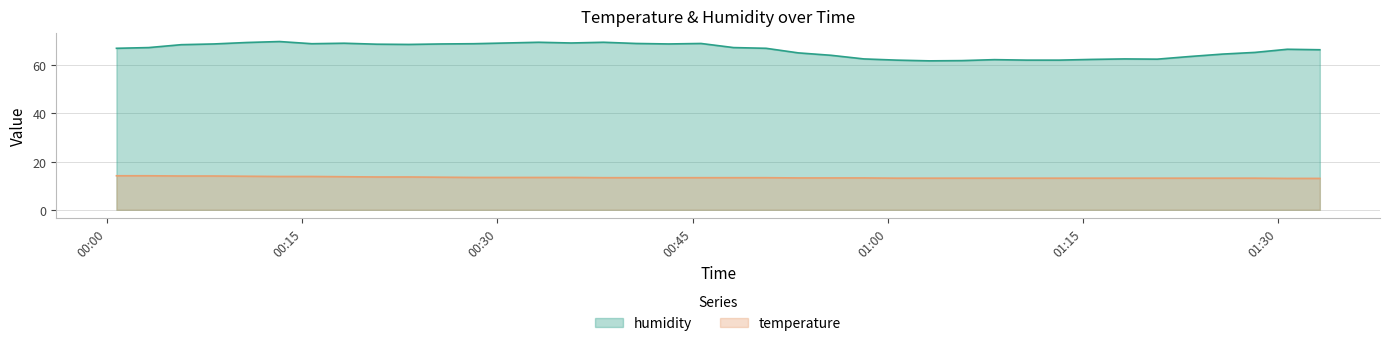

What is the maximum value for temperature?

14.1